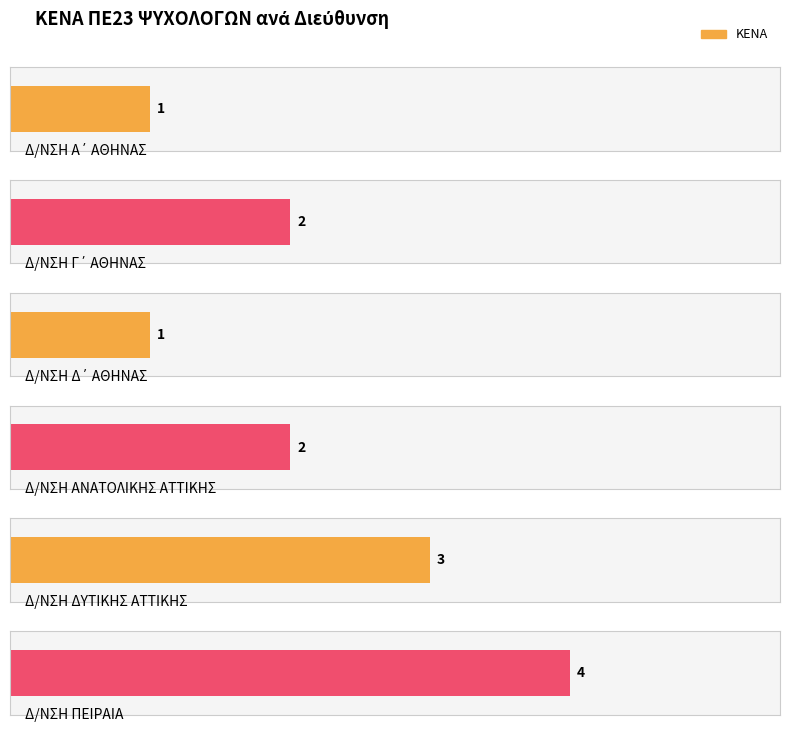

Rank the categories by value from lowest to highest.

Δ/ΝΣΗ Α΄ ΑΘΗΝΑΣ, Δ/ΝΣΗ Δ΄ ΑΘΗΝΑΣ, Δ/ΝΣΗ Γ΄ ΑΘΗΝΑΣ, Δ/ΝΣΗ ΑΝΑΤΟΛΙΚΗΣ ΑΤΤΙΚΗΣ, Δ/ΝΣΗ ΔΥΤΙΚΗΣ ΑΤΤΙΚΗΣ, Δ/ΝΣΗ ΠΕΙΡΑΙΑ